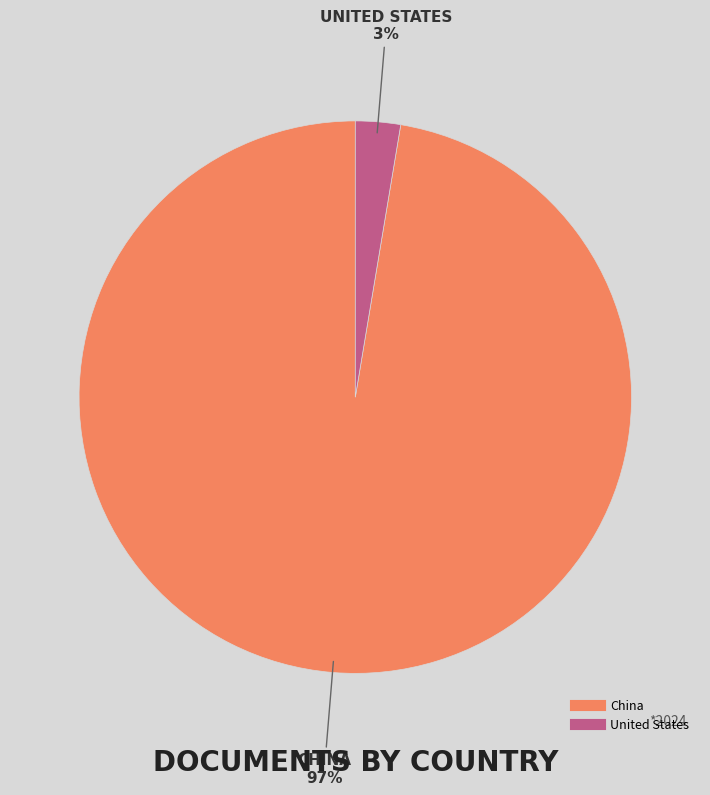

True or false: China accounts for 97% of the total.

True